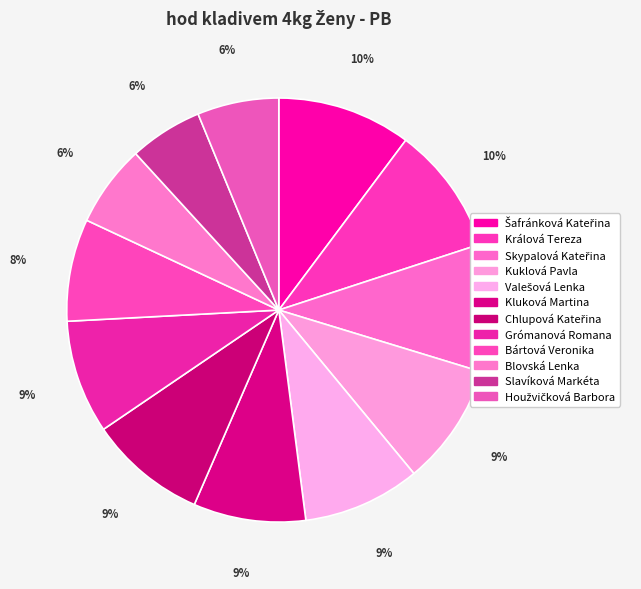

Count the number of slices in the pie.

12